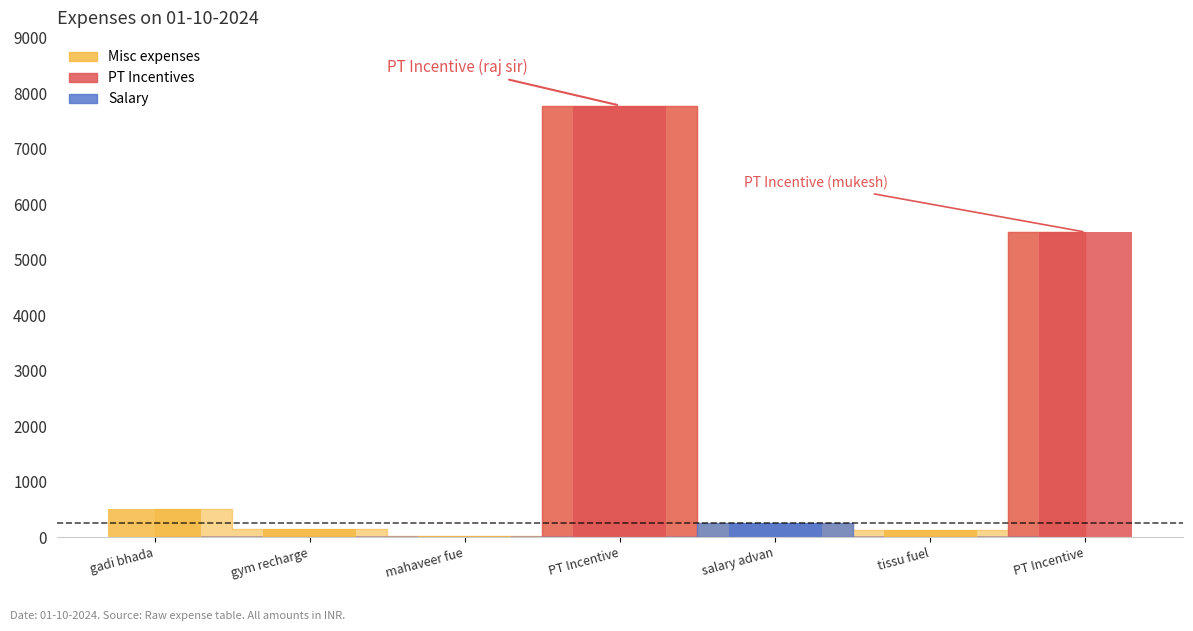

What is the value of the 3rd bar from the left?

25